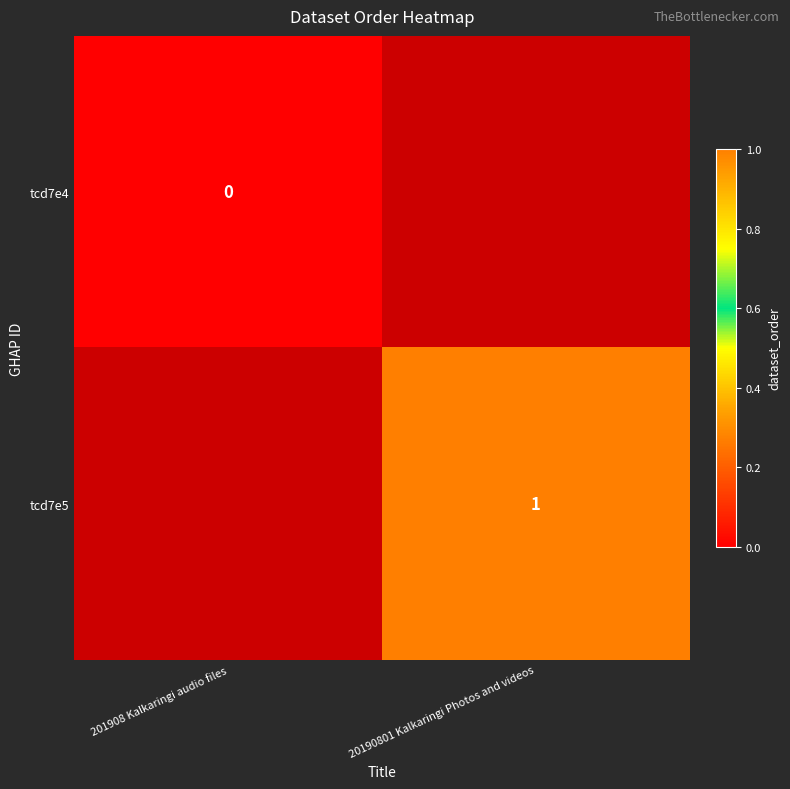

Is the value of tcd7e4 at 201908 Kalkaringi audio files greater than the value of tcd7e5 at 20190801 Kalkaringi Photos and videos?

No